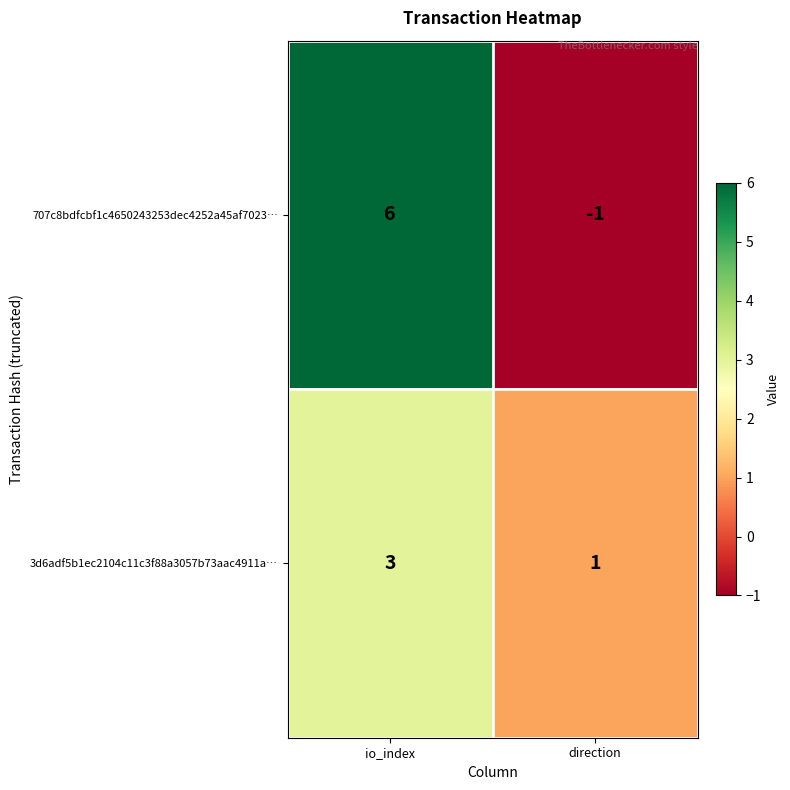

What is the difference between the maximum and minimum values in the 707c8bdfcbf1c4650243253dec4252a45af7023… series?

7